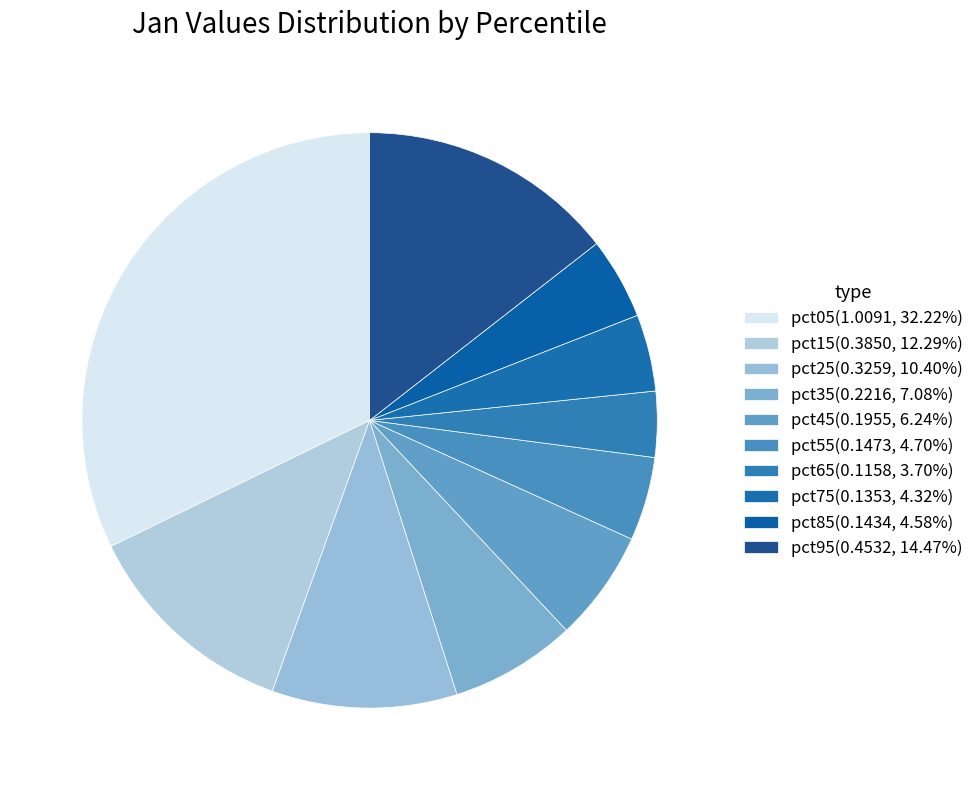

What percentage is the pct15 slice, to the nearest percent?

12%